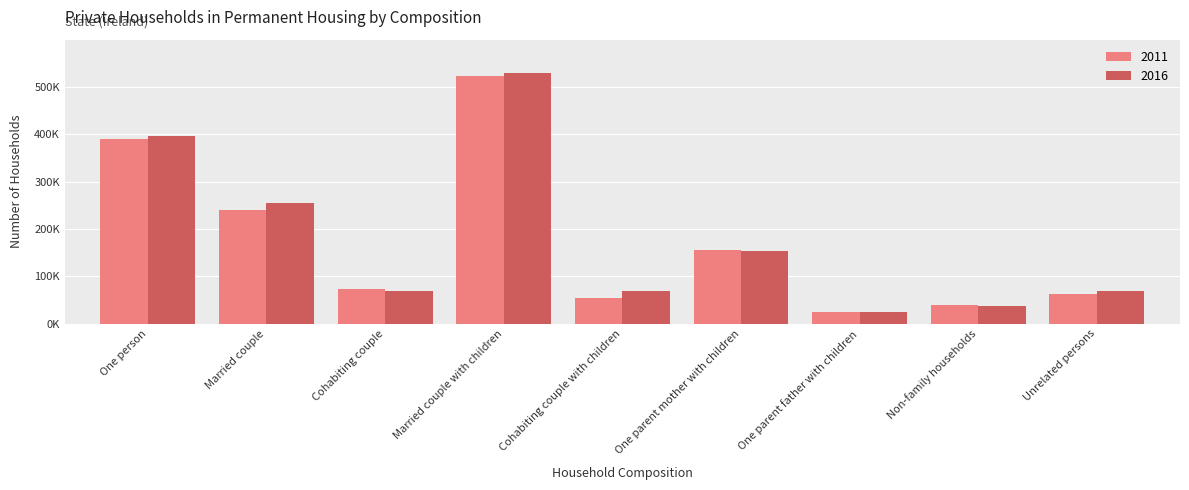

Rank the categories by 2016 value from highest to lowest.

Married couple with children, One person, Married couple, One parent mother with children, Unrelated persons, Cohabiting couple with children, Cohabiting couple, Non-family households, One parent father with children